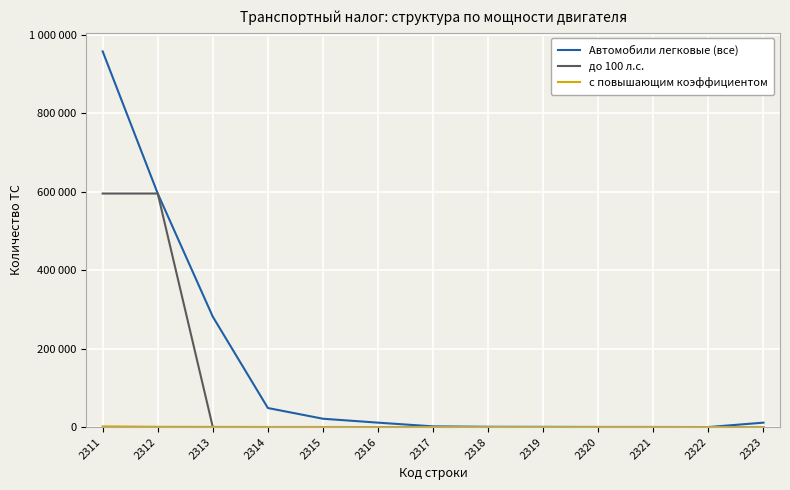

What is the average value of the Автомобили легковые (все) series?

148496